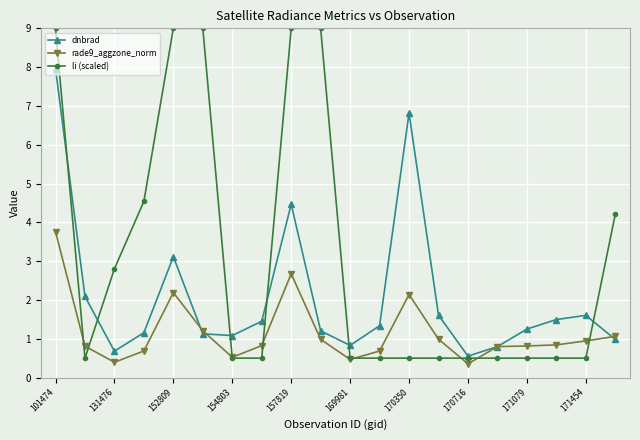

What is the minimum value shown in the chart?

0.4